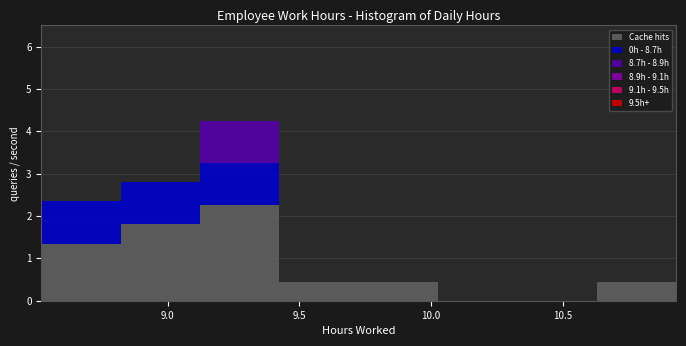

Reading left to right, transcribe this chart: for each stacked bar, give the range it covers on the x-axis and its total height. Neither the bar edges nor the heights are printed on the chart, so give them approximately, as read against the axes.

8.50 to 8.80: 2.4
8.80 to 9.10: 2.8
9.10 to 9.40: 4.3
9.40 to 9.75: 0.5
9.75 to 10.05: 0.5
10.05 to 10.35: 0
10.35 to 10.65: 0
10.65 to 10.95: 0.5